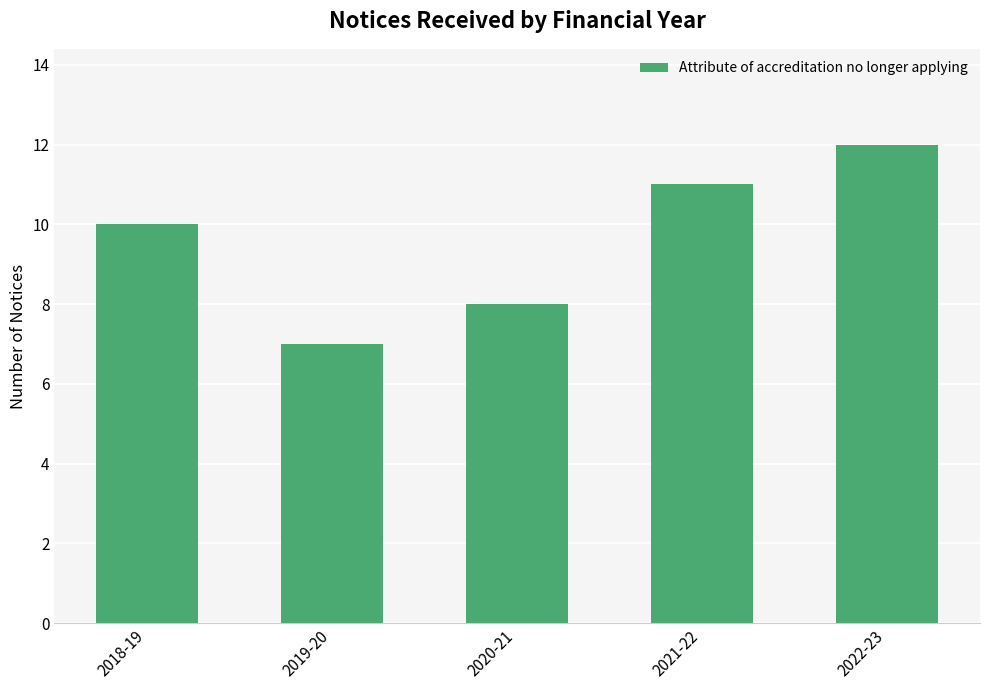

What is the value of the 2nd bar from the left?

7